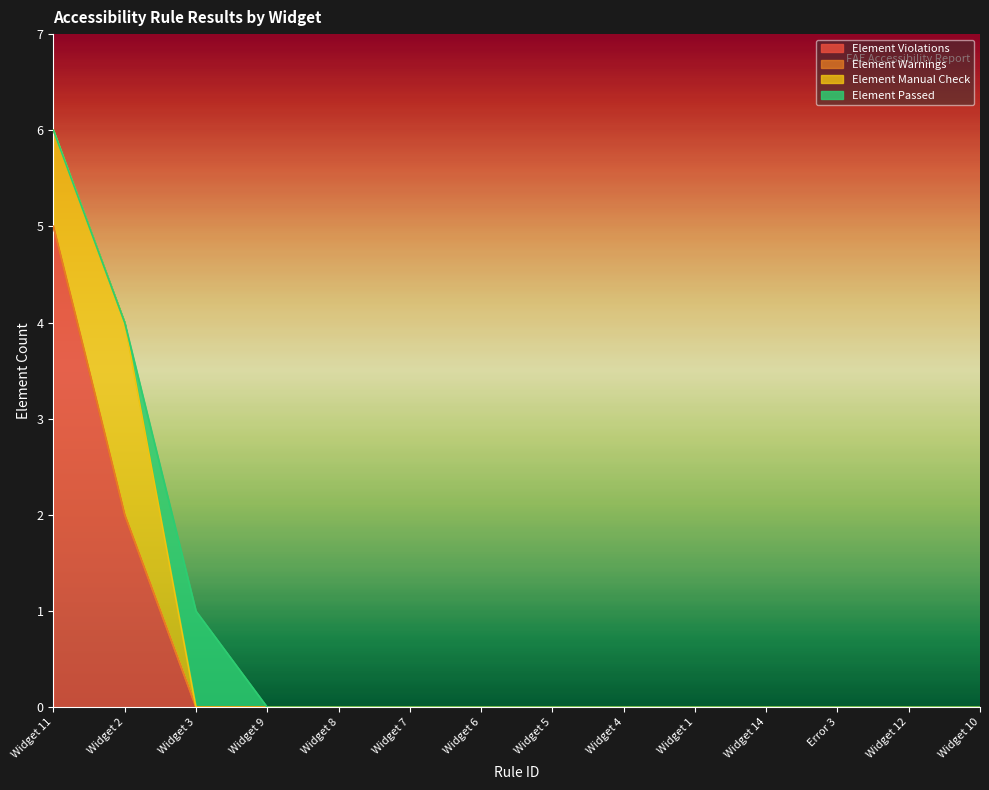

Which series has the widest spread of values?

Element Violations